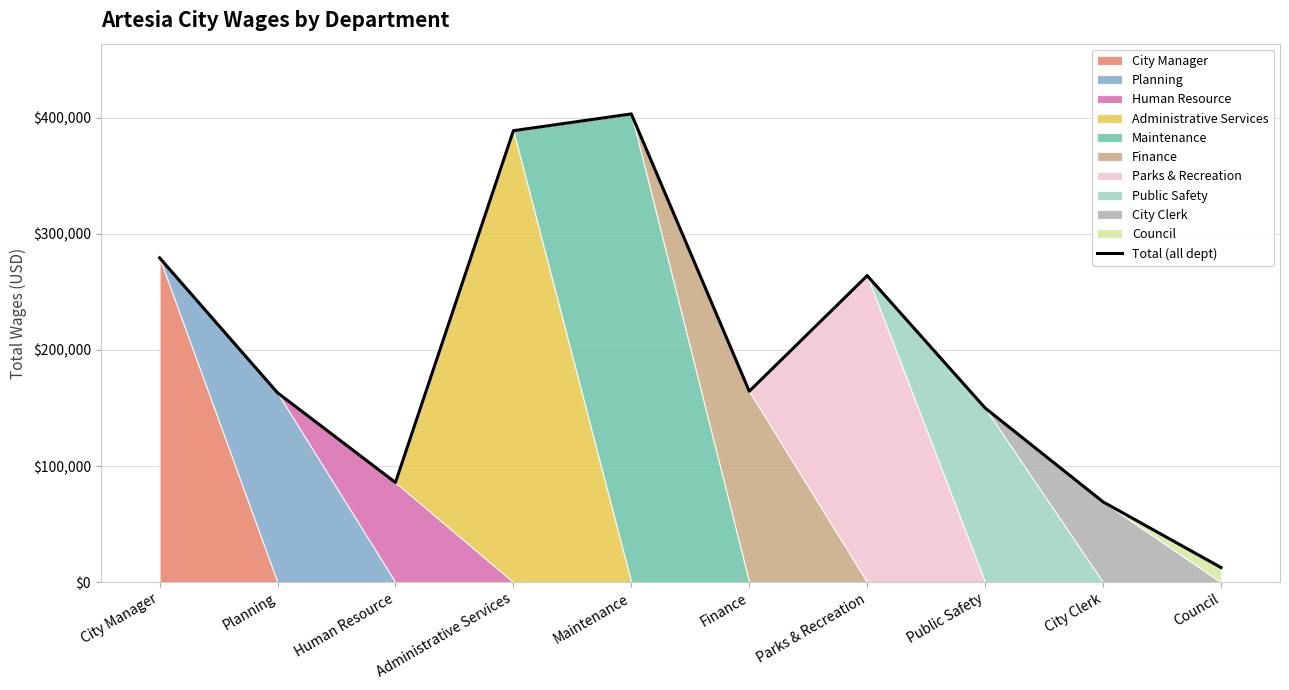

Where is the first local maximum?

Maintenance